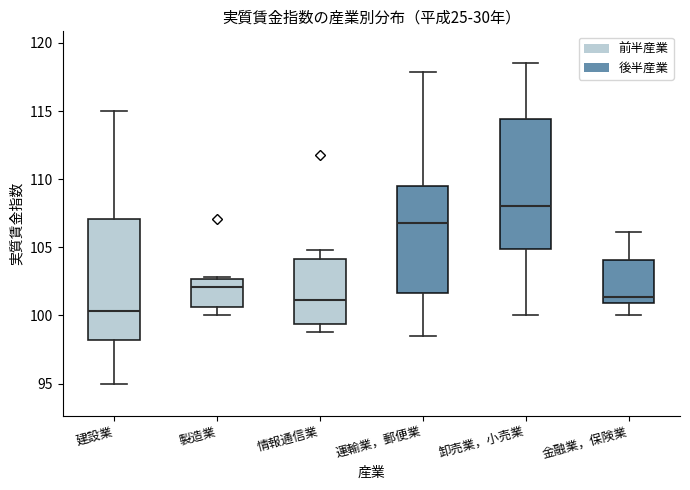

Reading left to right, transcribe this box plot: for each box, give where its median line is, the range the box spans, and where its two whiskers end, as read against the y-axis. The values are not printed on the chart, so give them approximately, as read against the axis.

建設業: median 100.5, box 98.0 to 107.0, whiskers 95.0 to 115.0
製造業: median 102.0, box 100.5 to 102.5, whiskers 100.0 to 103.0
情報通信業: median 101.0, box 99.5 to 104.0, whiskers 99.0 to 105.0
運輸業，郵便業: median 107.0, box 101.5 to 109.5, whiskers 98.5 to 118.0
卸売業，小売業: median 108.0, box 105.0 to 114.5, whiskers 100.0 to 118.5
金融業，保険業: median 101.5, box 101.0 to 104.0, whiskers 100.0 to 106.0